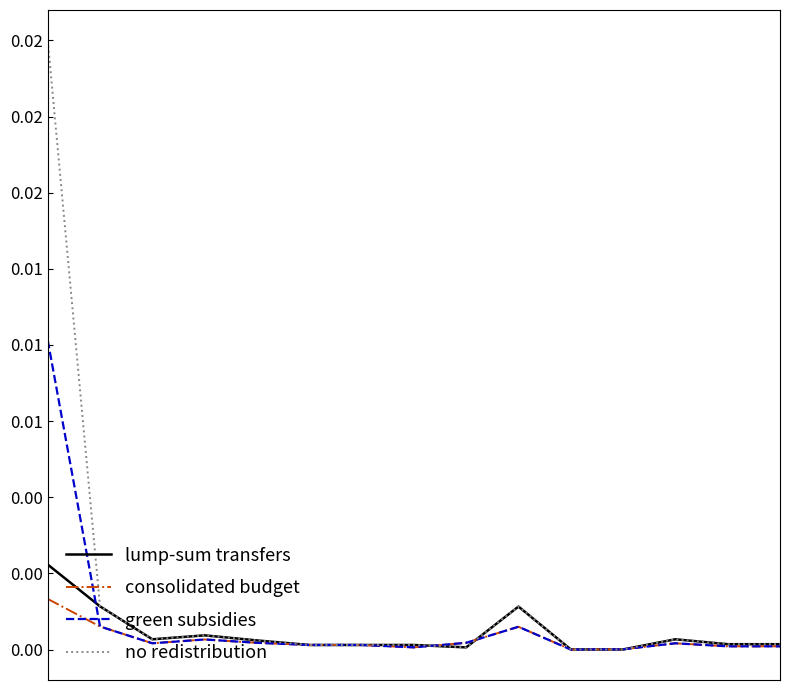

Does the chart have visible grid lines?

No